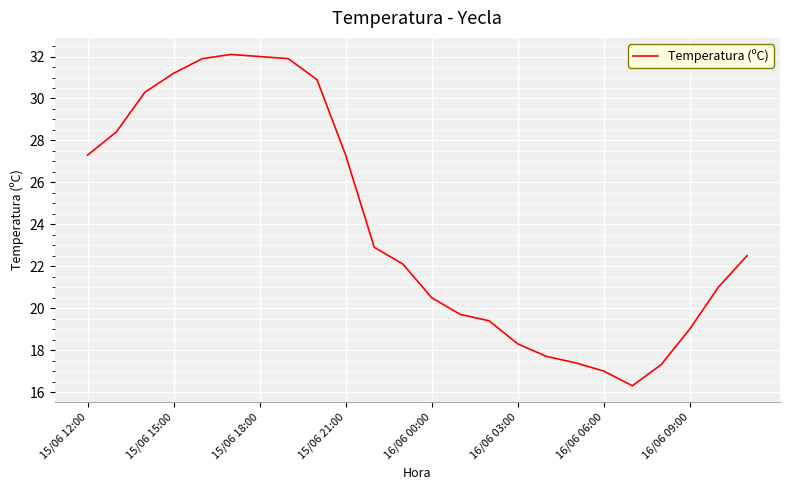

What is the maximum value shown in the chart?

32.1